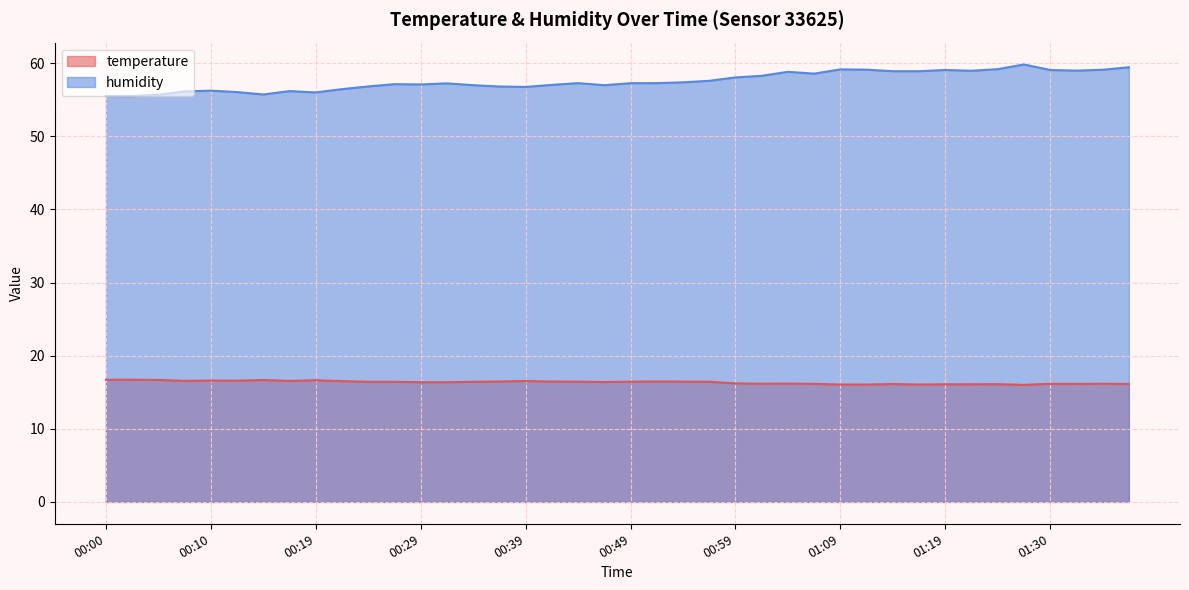

Reading left to right, extract all data points from this chart.

temperature: 00:00=16.7	00:02=16.7	00:05=16.7	00:07=16.6	00:10=16.6	00:12=16.6	00:15=16.7	00:17=16.5	00:19=16.6	00:22=16.5	00:25=16.4	00:27=16.4	00:29=16.4	00:32=16.4	00:34=16.4	00:37=16.5	00:39=16.5	00:42=16.5	00:44=16.4	00:47=16.4	00:49=16.4	00:51=16.5	00:54=16.4	00:56=16.4	00:59=16.2	01:02=16.2	01:04=16.2	01:07=16.1	01:09=16.1	01:12=16.1	01:14=16.1	01:17=16.1	01:19=16.1	01:22=16.1	01:24=16.1	01:27=16.0	01:30=16.1	01:32=16.1	01:35=16.2	01:37=16.1
humidity: 00:00=55.5	00:02=55.5	00:05=55.7	00:07=56.1	00:10=56.2	00:12=56.0	00:15=55.7	00:17=56.2	00:19=56.0	00:22=56.5	00:25=56.8	00:27=57.1	00:29=57.1	00:32=57.2	00:34=57.0	00:37=56.8	00:39=56.8	00:42=57.0	00:44=57.3	00:47=57.0	00:49=57.3	00:51=57.3	00:54=57.4	00:56=57.6	00:59=58.0	01:02=58.3	01:04=58.8	01:07=58.6	01:09=59.1	01:12=59.1	01:14=58.9	01:17=58.9	01:19=59.1	01:22=59.0	01:24=59.2	01:27=59.8	01:30=59.1	01:32=59.0	01:35=59.1	01:37=59.4